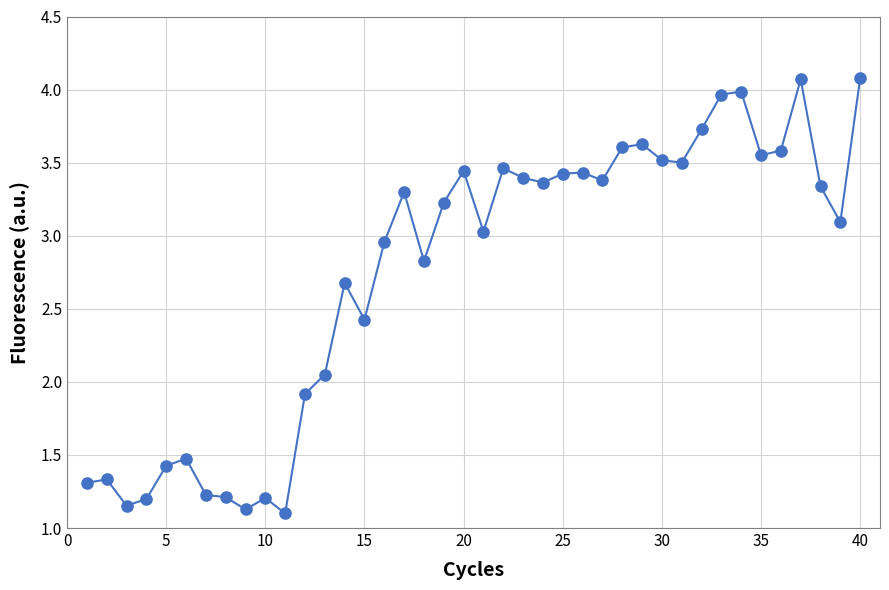

What is the range of X values (max minus min)?

39.0